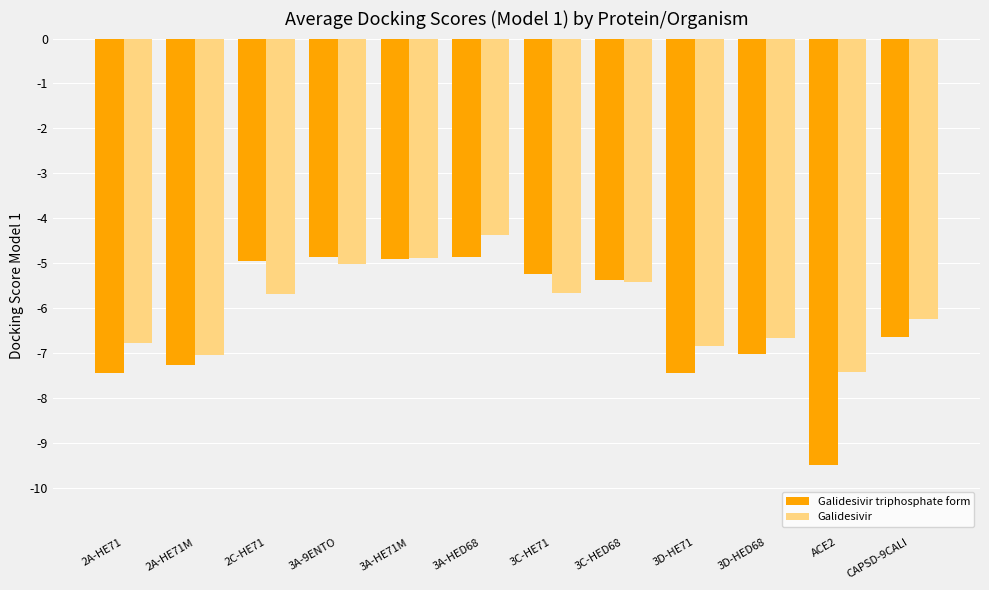

The Galidesivir series shows -6.2 at CAPSD-9CALI. True or false?

True